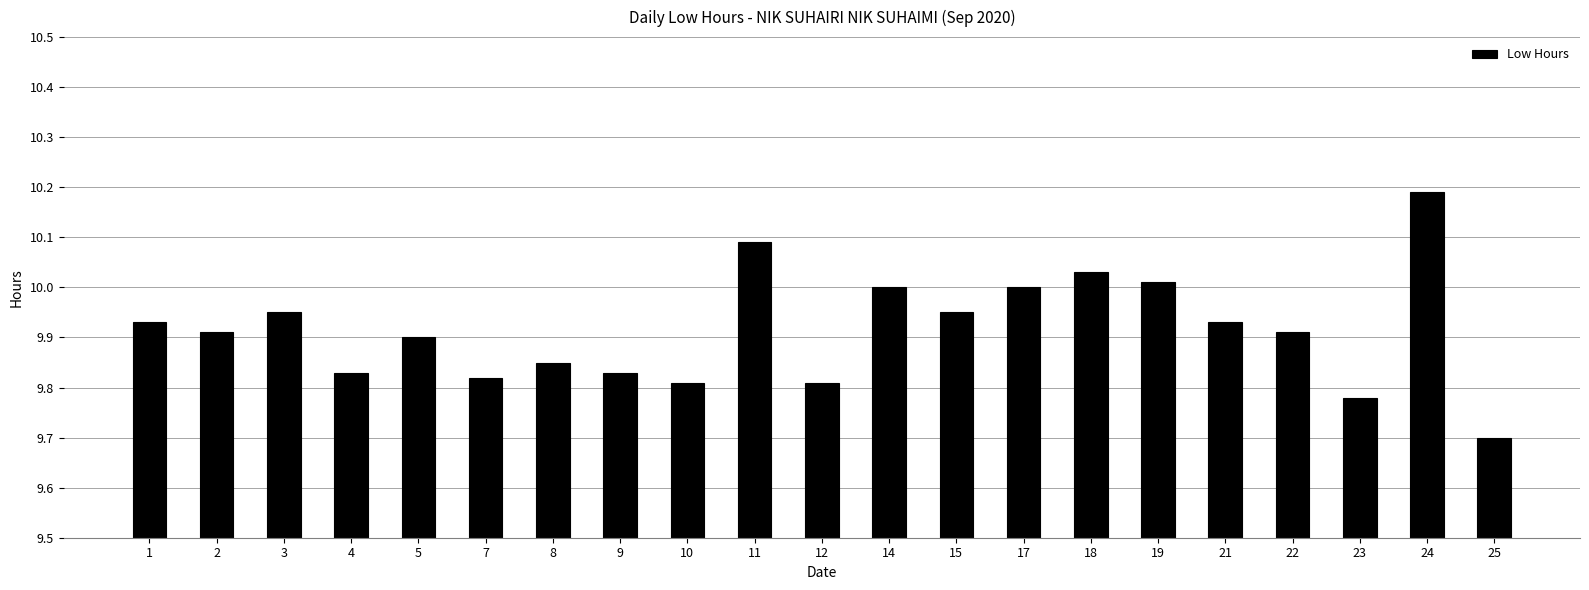

True or false: the data shows 4.6 at 4.

False